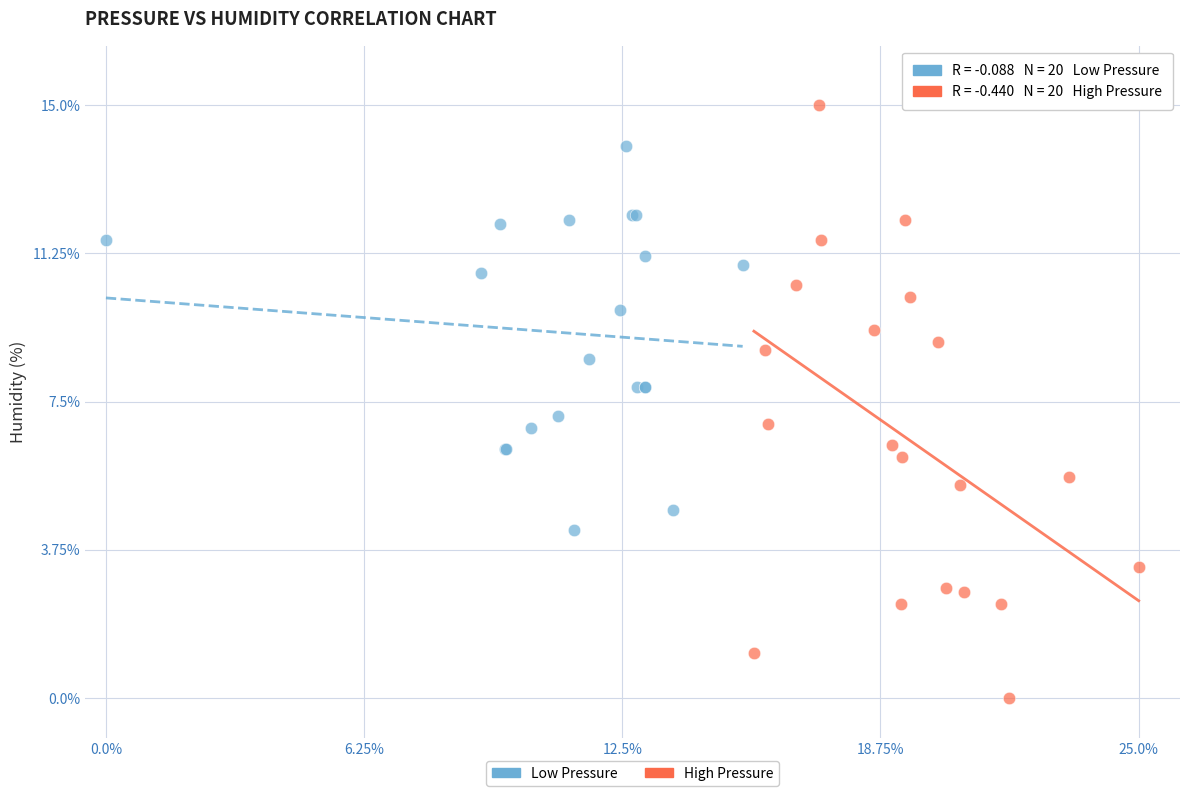

Which series reaches the maximum Y coordinate?

High Pressure